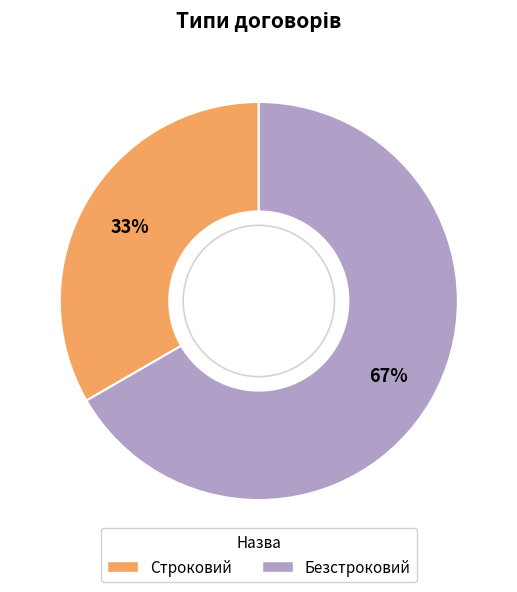

True or false: Строковий accounts for 46% of the total.

False